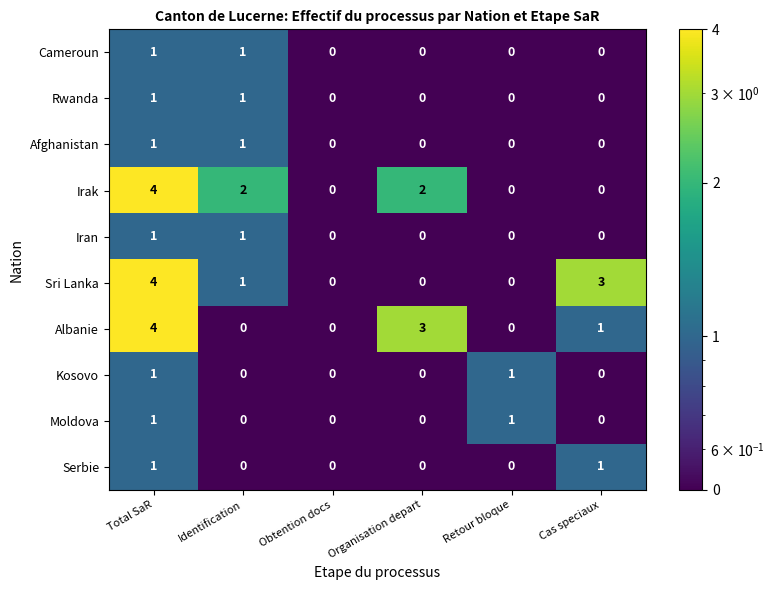

True or false: Albanie has a value of -2 at Identification.

False